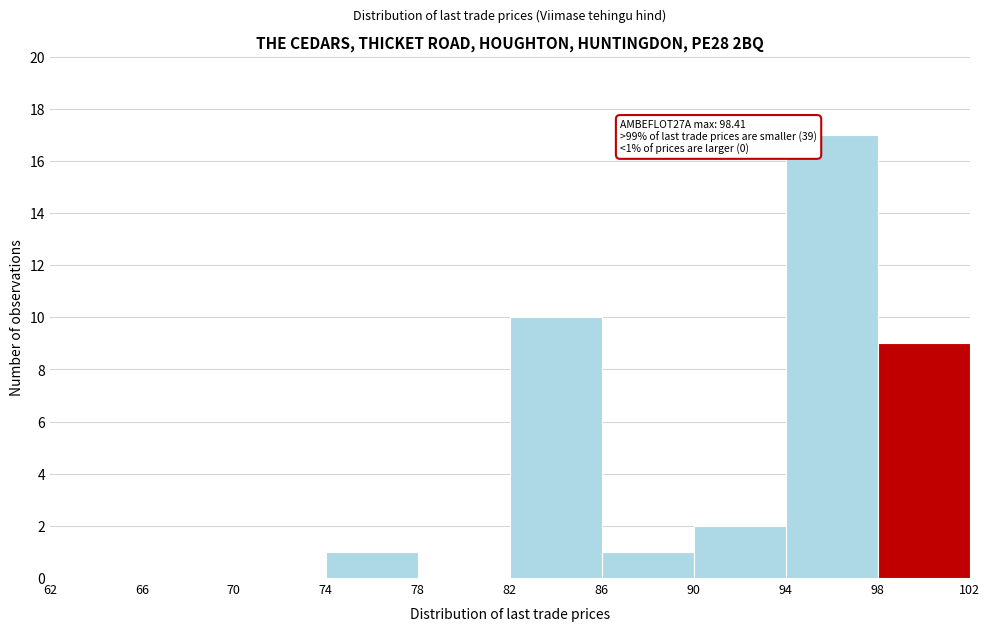

Which range on the x-axis has the tallest bar?

94 to 98